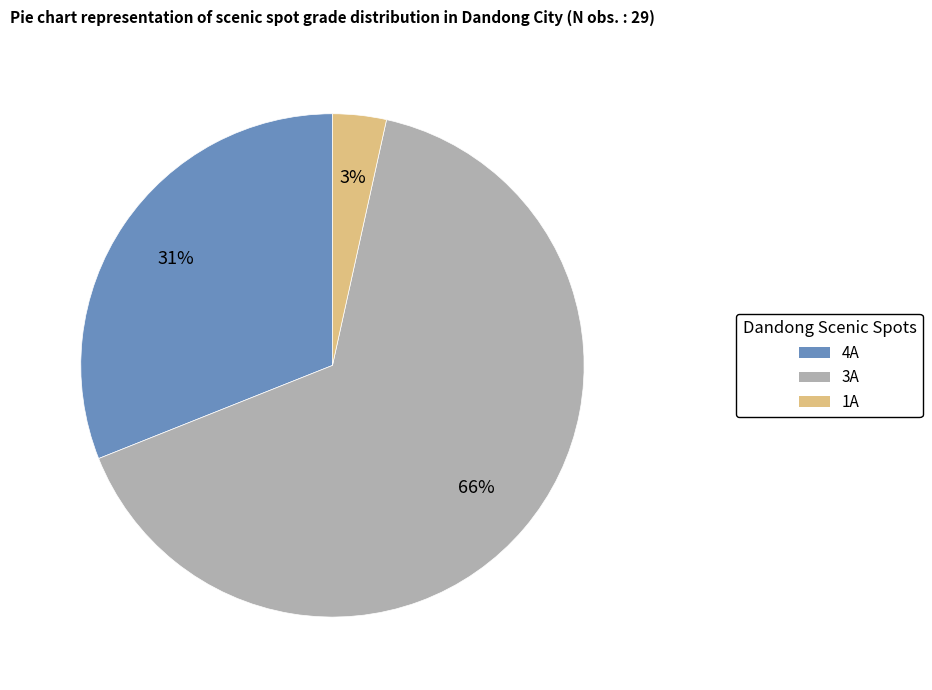

Which slice is the smallest?

1A